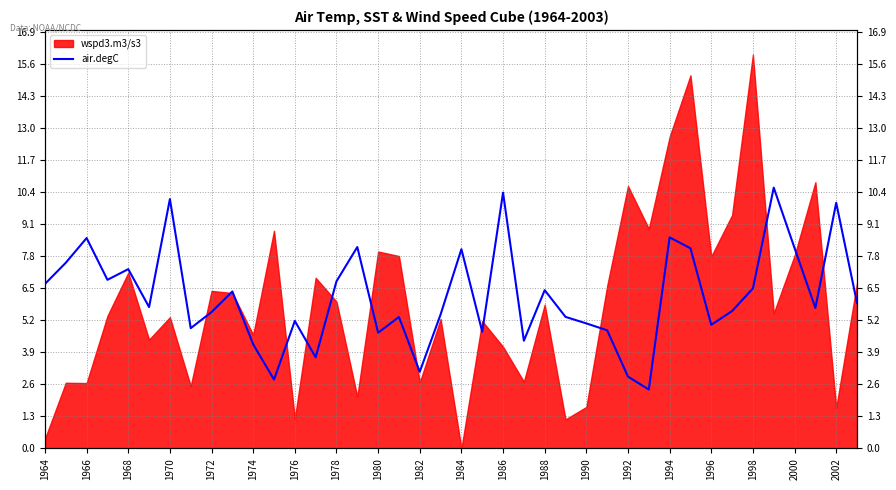

How many categories are shown in the chart?

40